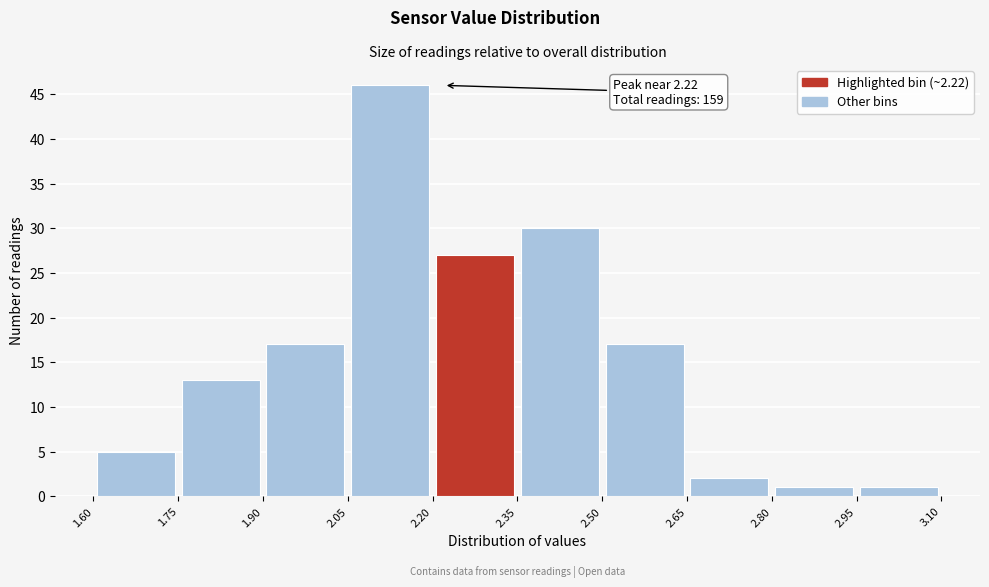

Over which range of the x-axis is the bar tallest?

2.05 to 2.20